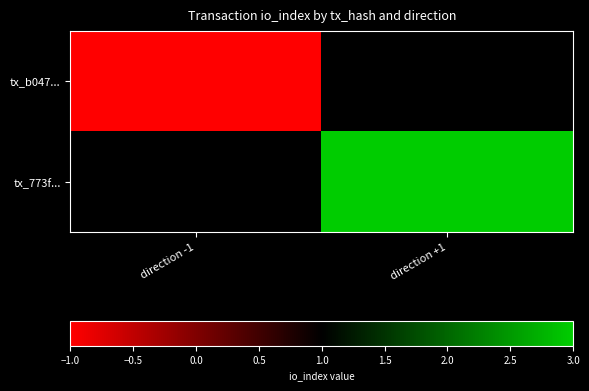

Reading right to left, transcribe all the data shown in this chart.

tx_b047...: direction +1=1	direction -1=-1
tx_773f...: direction +1=3	direction -1=1